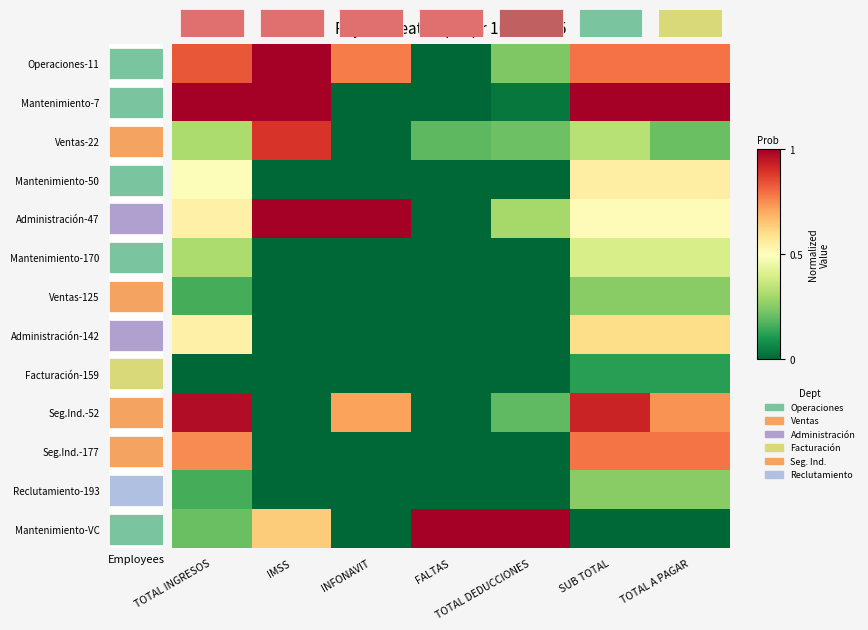

What is the spread (max minus min) of values at IMSS?

1.0